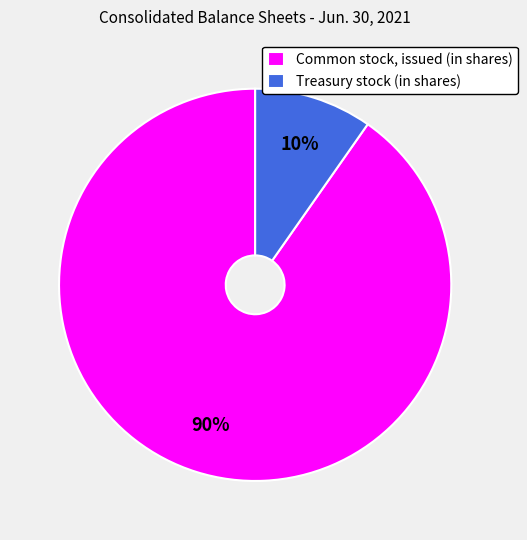

To the nearest percent, what is the combined percentage of Common stock, issued (in shares) and Treasury stock (in shares)?

100%